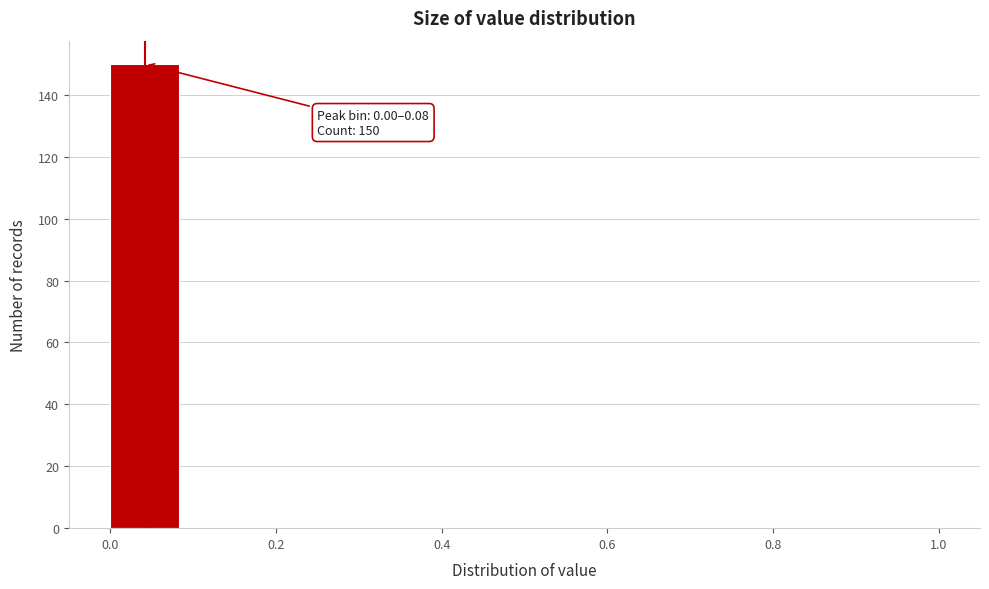

Over which range of the x-axis is the bar tallest?

0.00 to 0.08